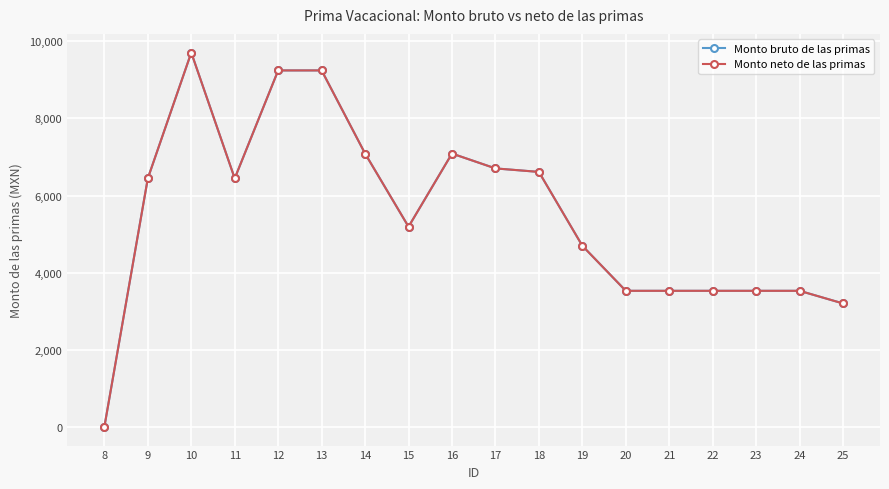

True or false: Monto neto de las primas and Monto bruto de las primas intersect in this chart.

False